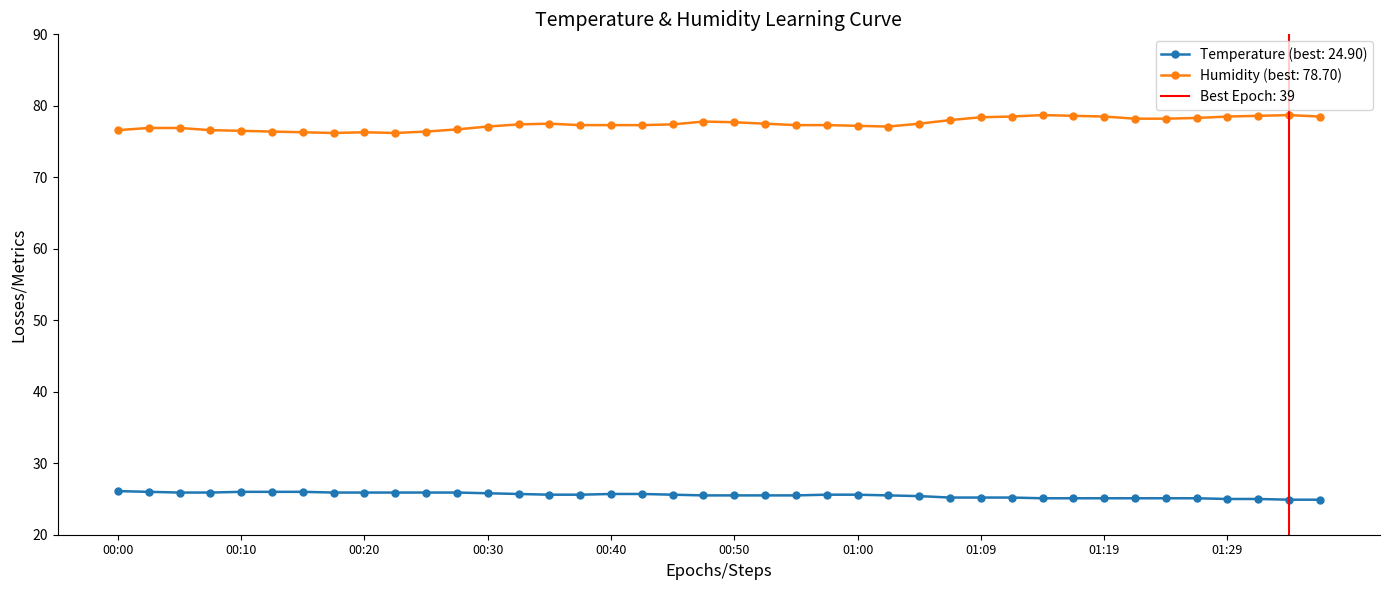

Where is the first local minimum for humidity?

00:17